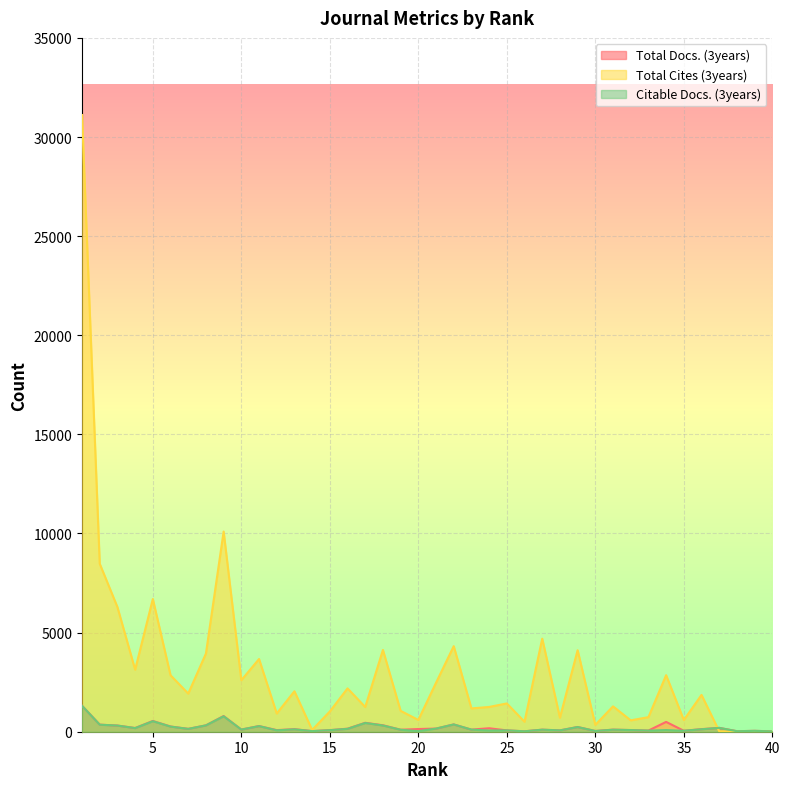

Rank the series at 3 from highest to lowest value.

Total Cites (3years), Total Docs. (3years), Citable Docs. (3years)